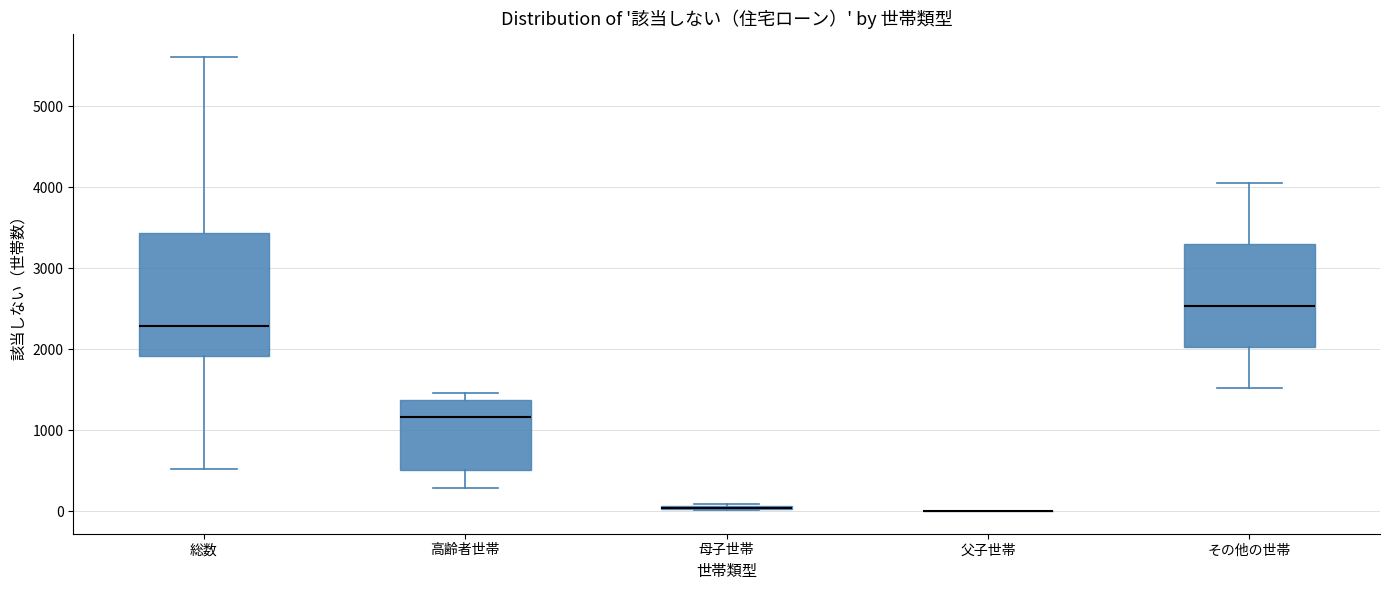

Where is the upper edge of the box for その他の世帯 on the y-axis? The values are not printed on the chart, so give them approximately, as read against the axis.

3300